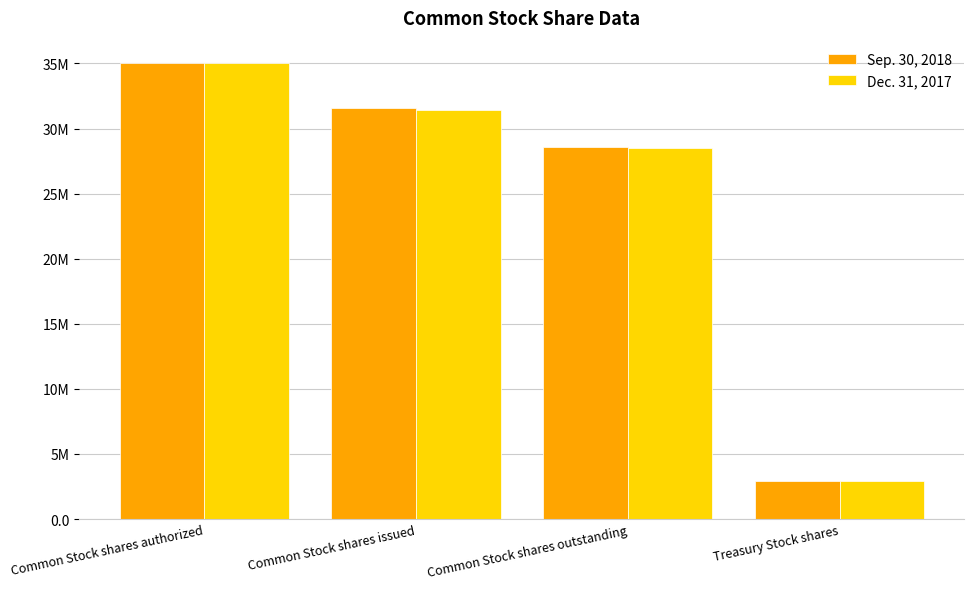

Reading left to right, extract all data points from this chart.

Sep. 30, 2018: 35000000	31569000	28620000	2949000
Dec. 31, 2017: 35000000	31397000	28490000	2907000